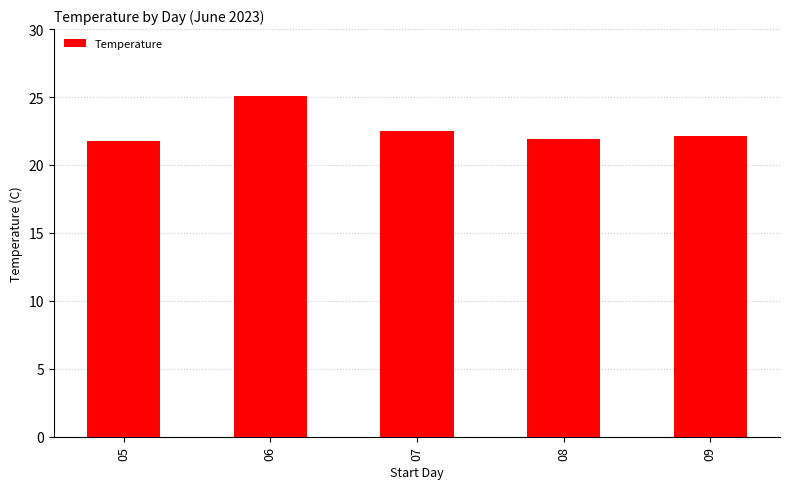

How many distinct data groups are displayed?

1